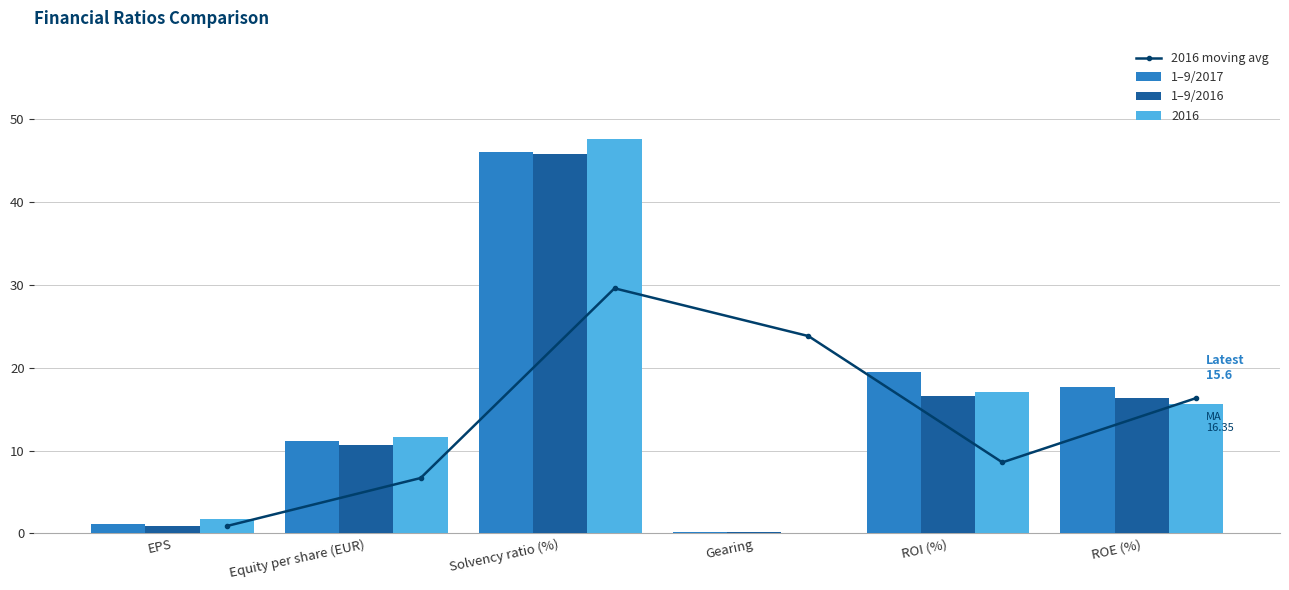

Which series has the largest total across all categories?

1–9/2017